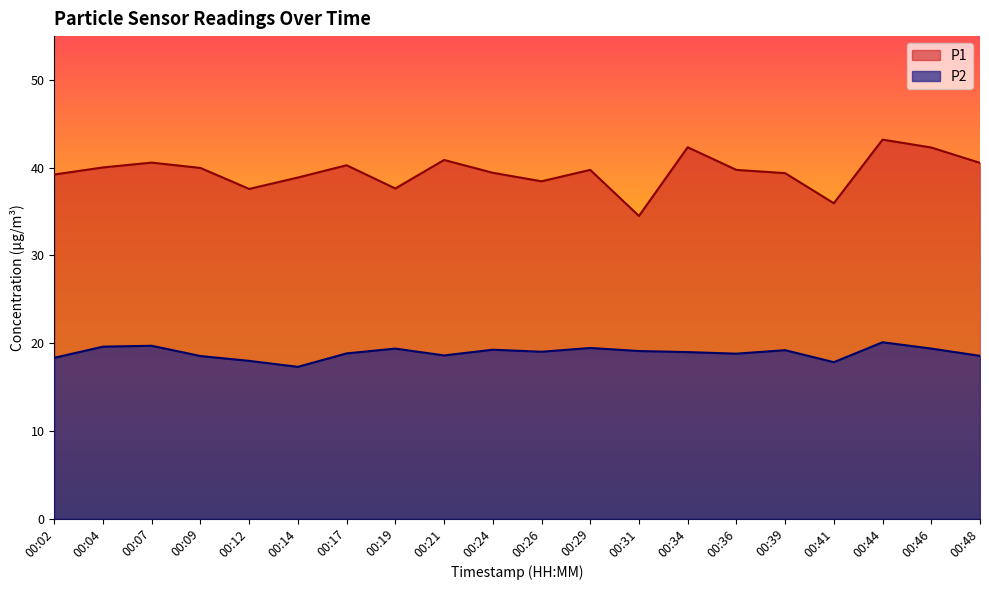

Rank the series by their average value, from lowest to highest.

P2, P1